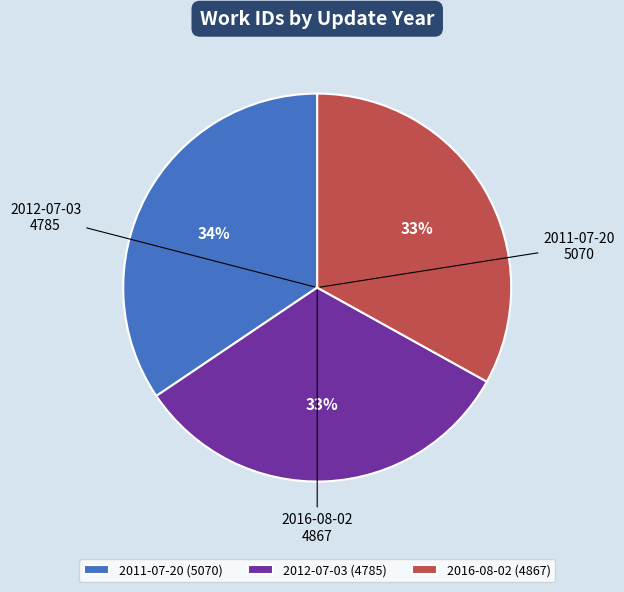

What is the ratio of the value at 2011-07-20 to the value at 2016-08-02?

1.0